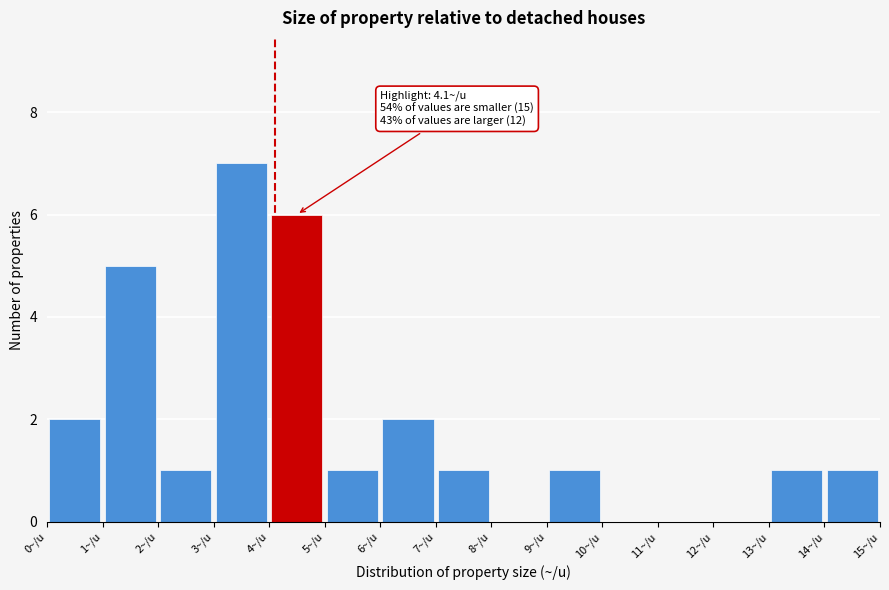

Over which range of the x-axis is the bar tallest?

3 to 4